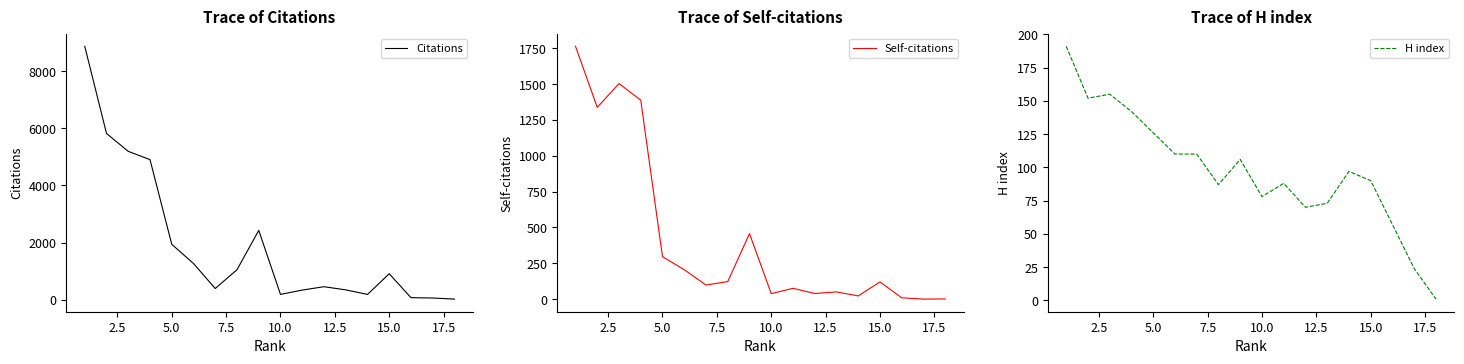

What is the maximum value for Citations?

8872